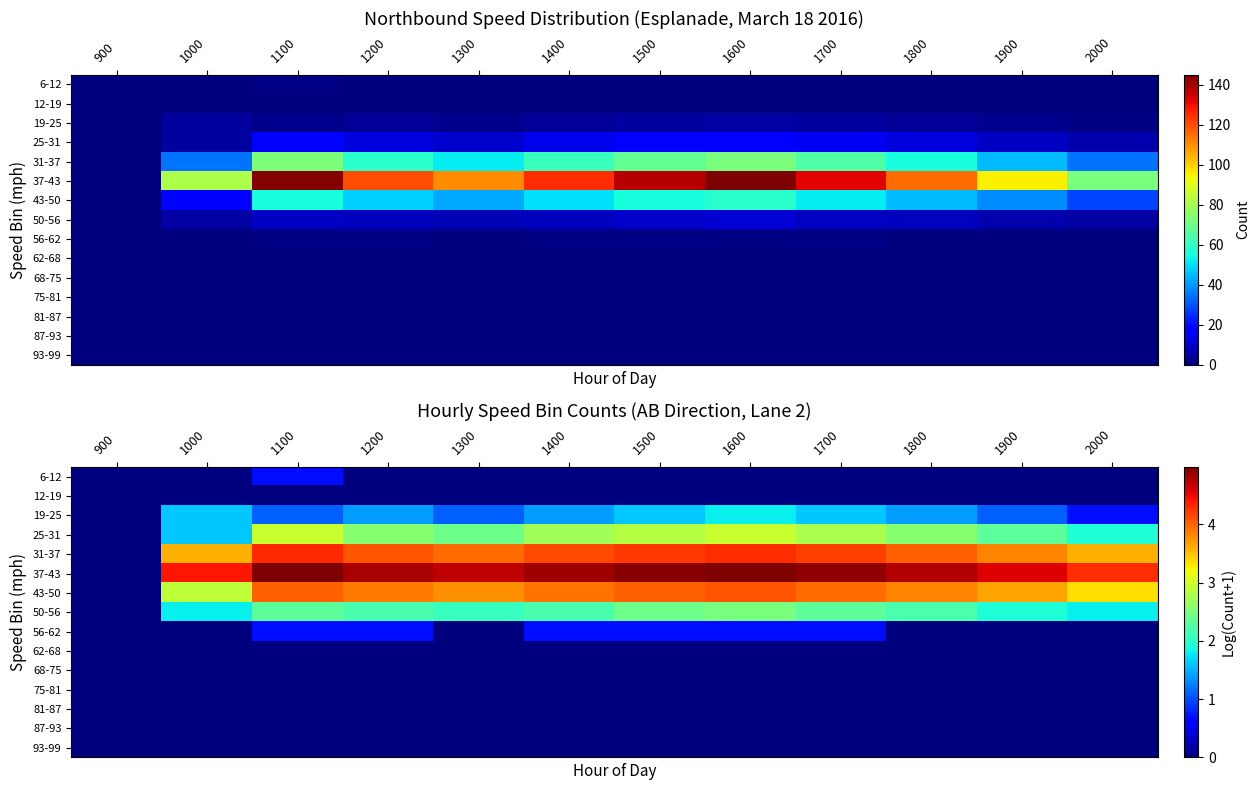

What is the difference between the highest and lowest values at 1400?

4.8